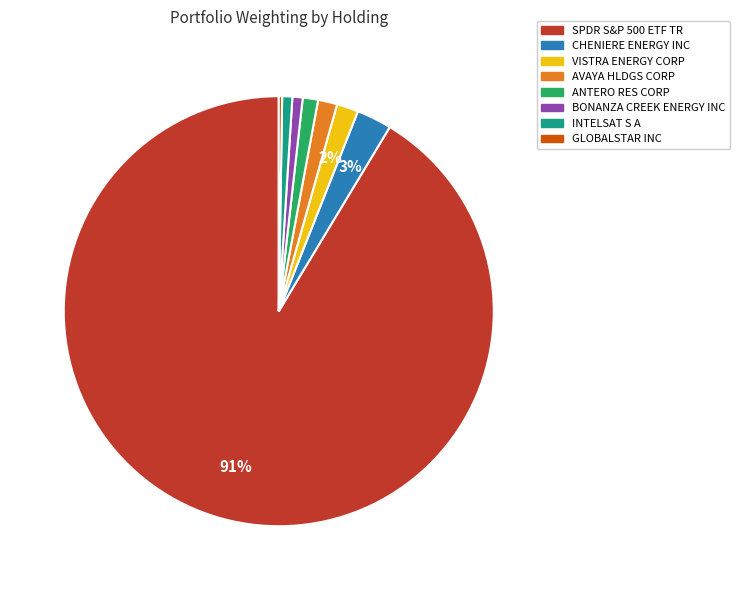

Does any single category account for the majority?

Yes